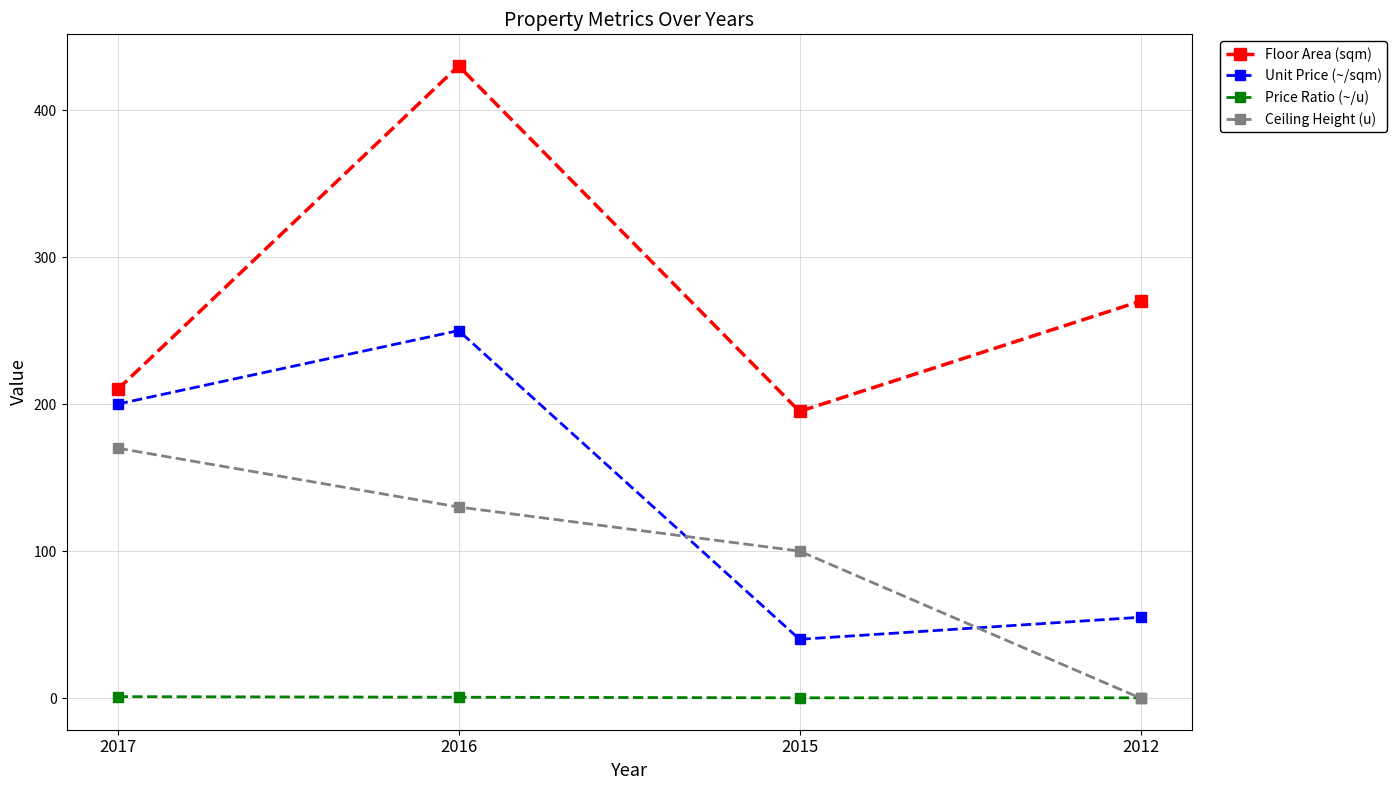

What is the value of the Floor Area (sqm) point at the 4th from the left?

270.0